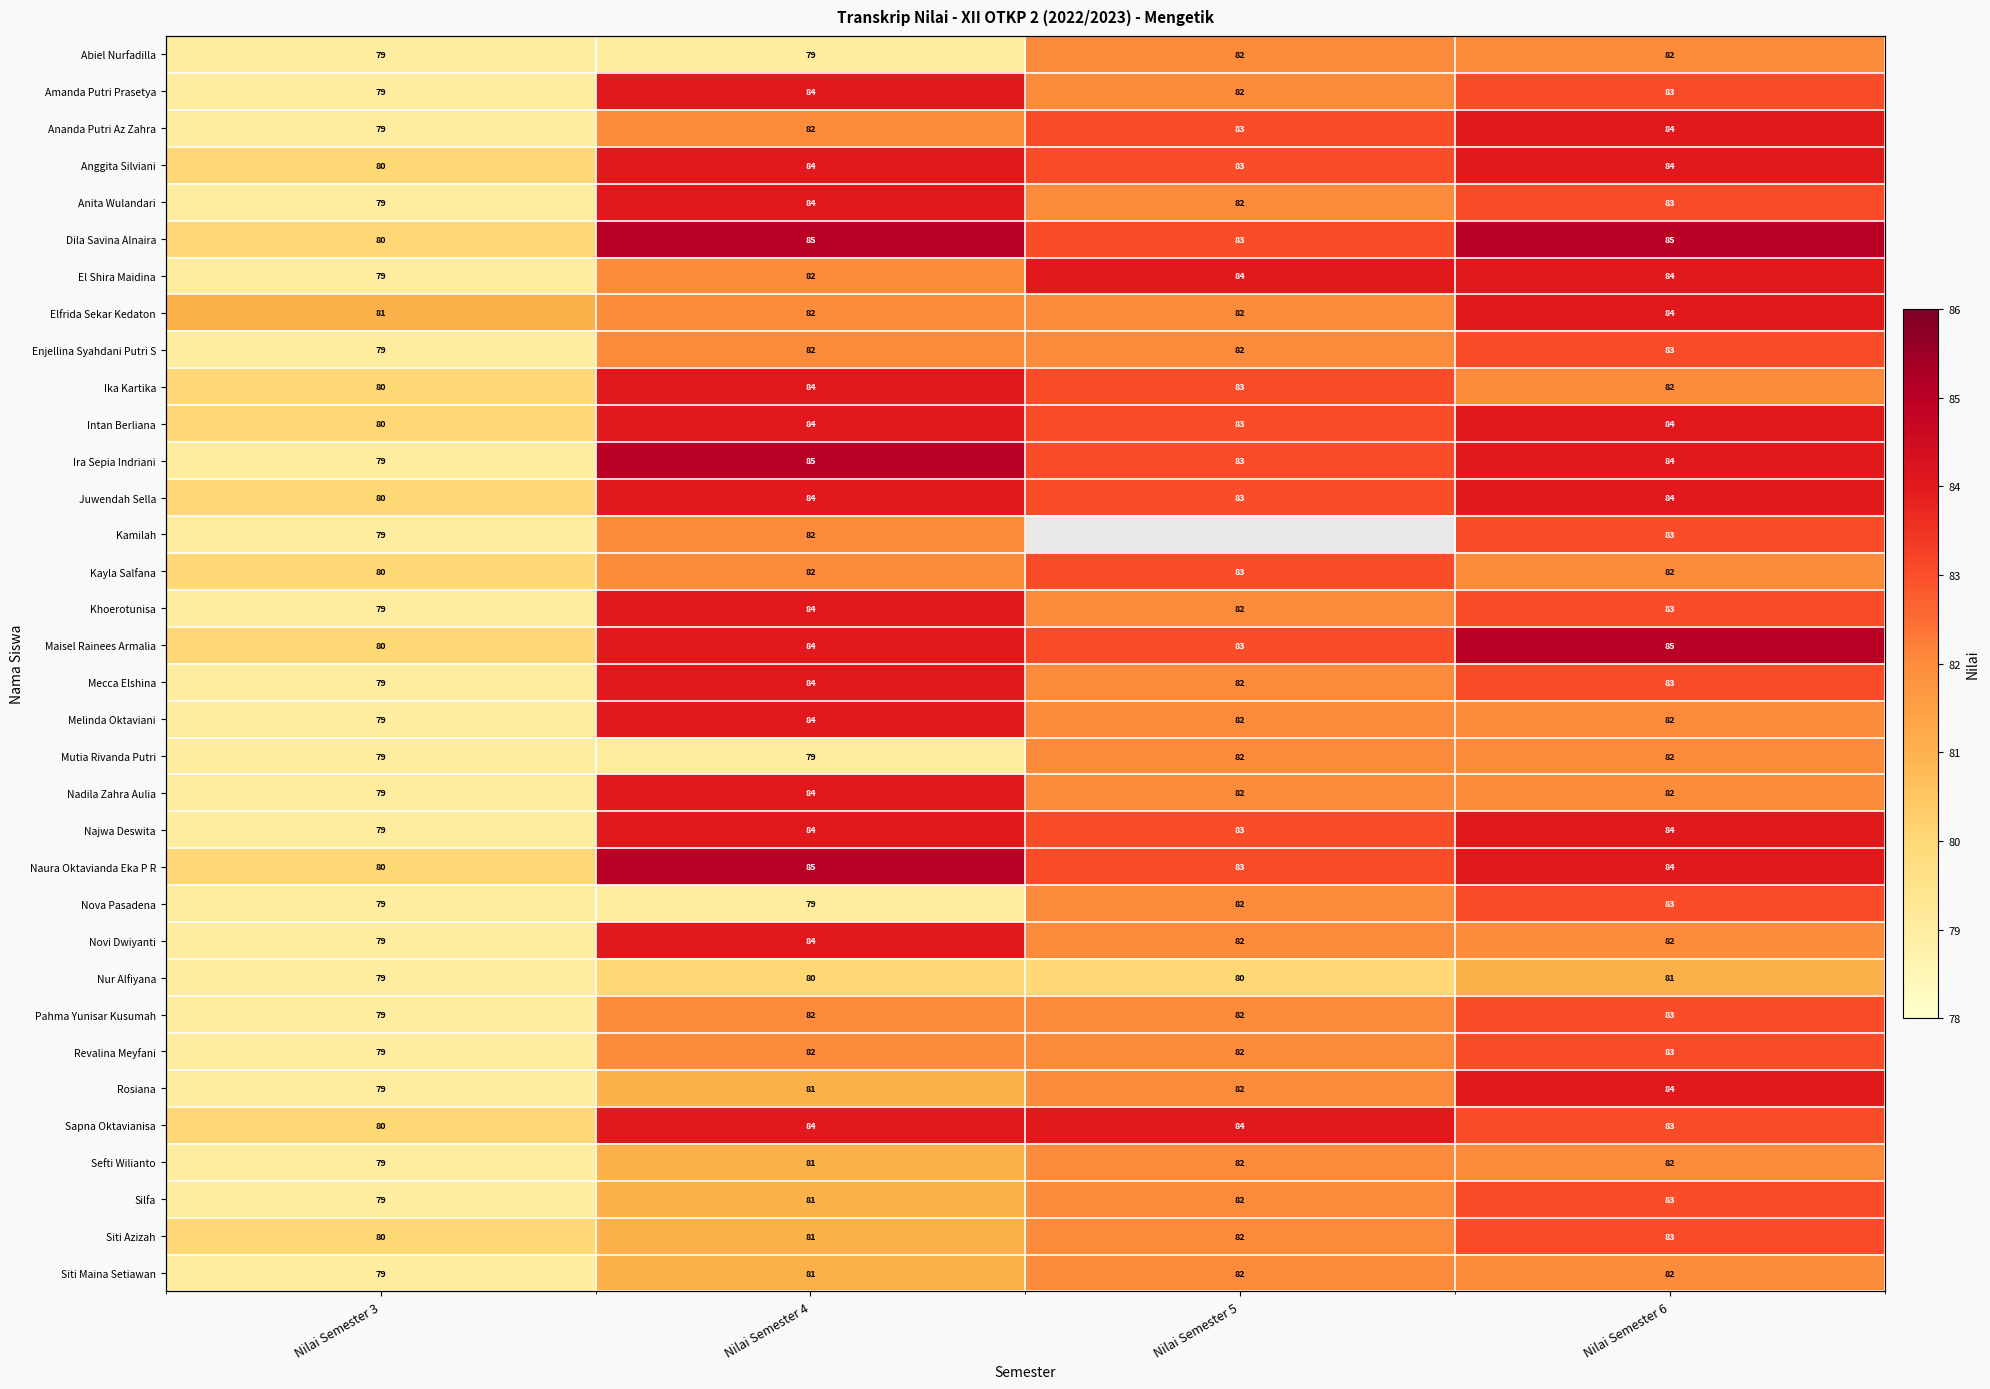

What is the difference between the highest and lowest values at Nilai Semester 4?

6